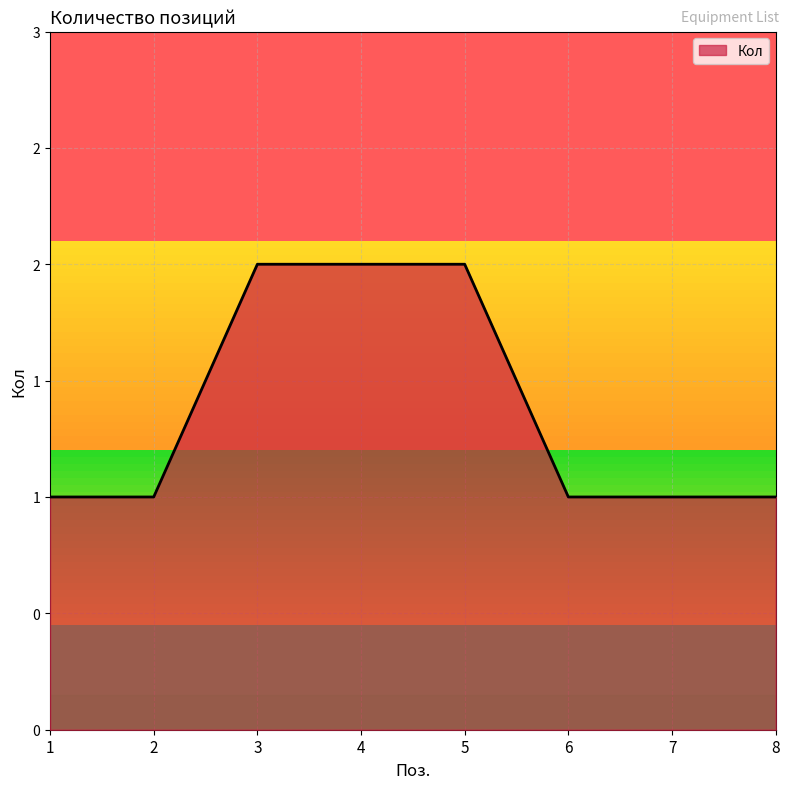

What is the difference between the values at 5 and 8?

1